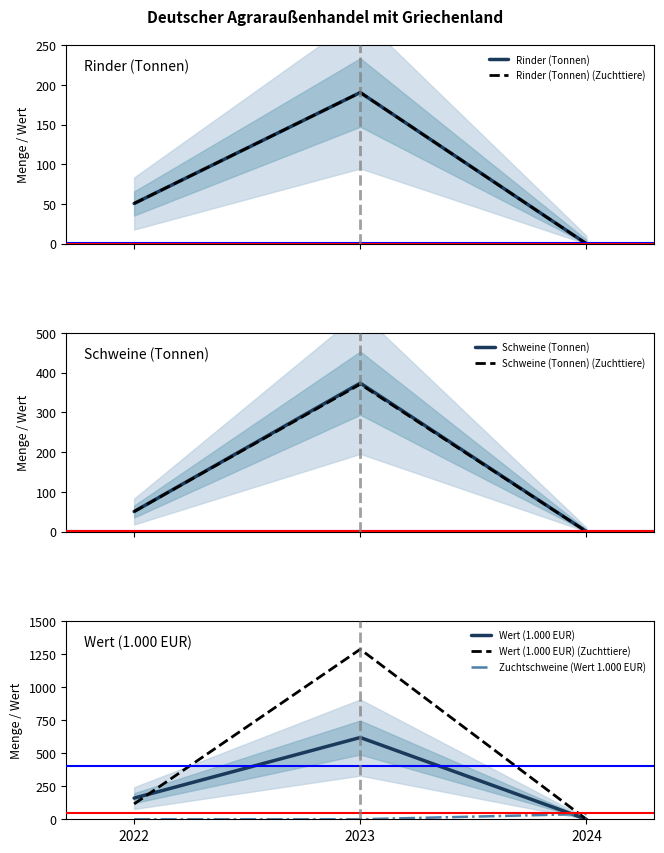

Between 2022 and 2024, which series saw the biggest shift?

Rinder